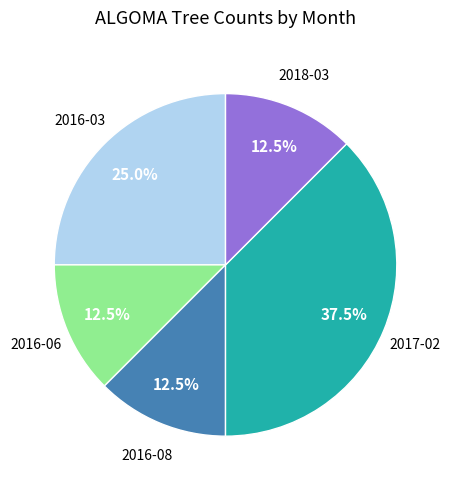

Does any single category account for the majority?

No